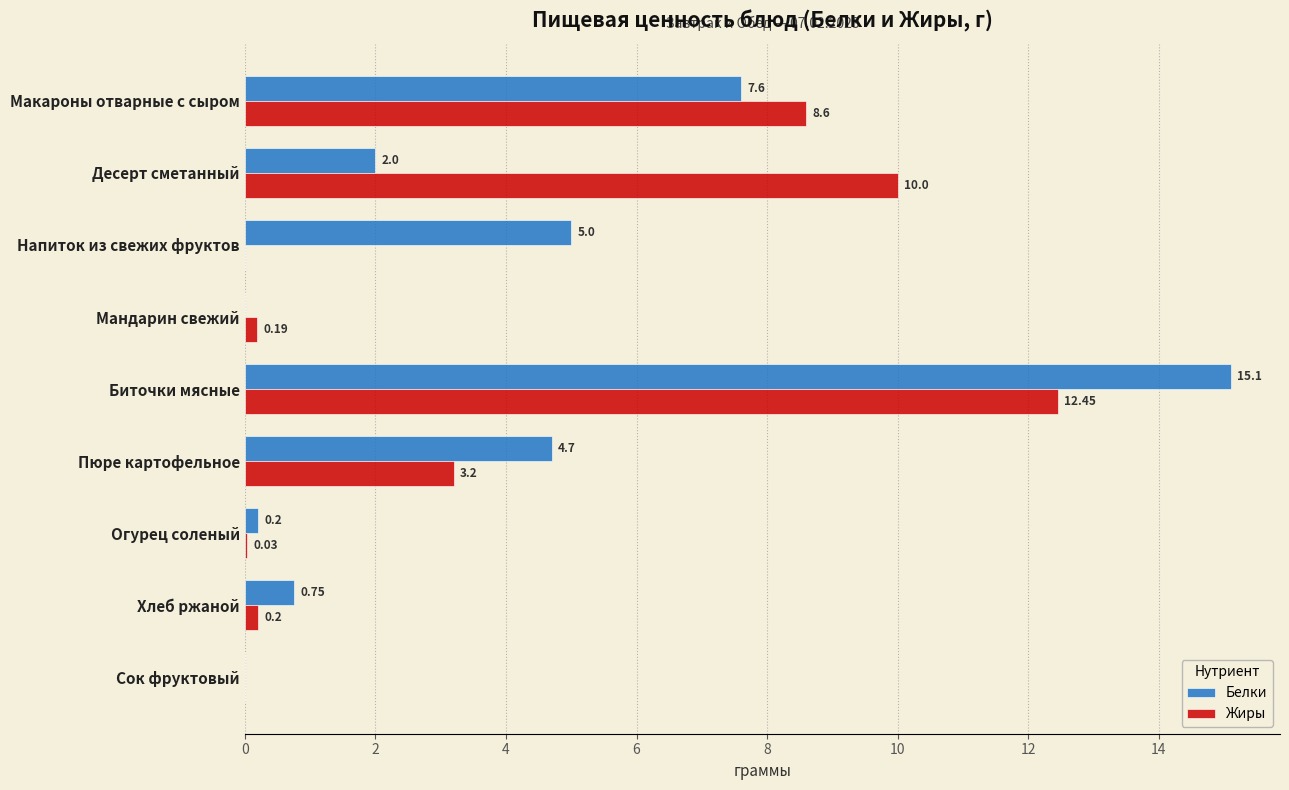

Where is Белки nearest to the value 7?

Макароны отварные с сыром